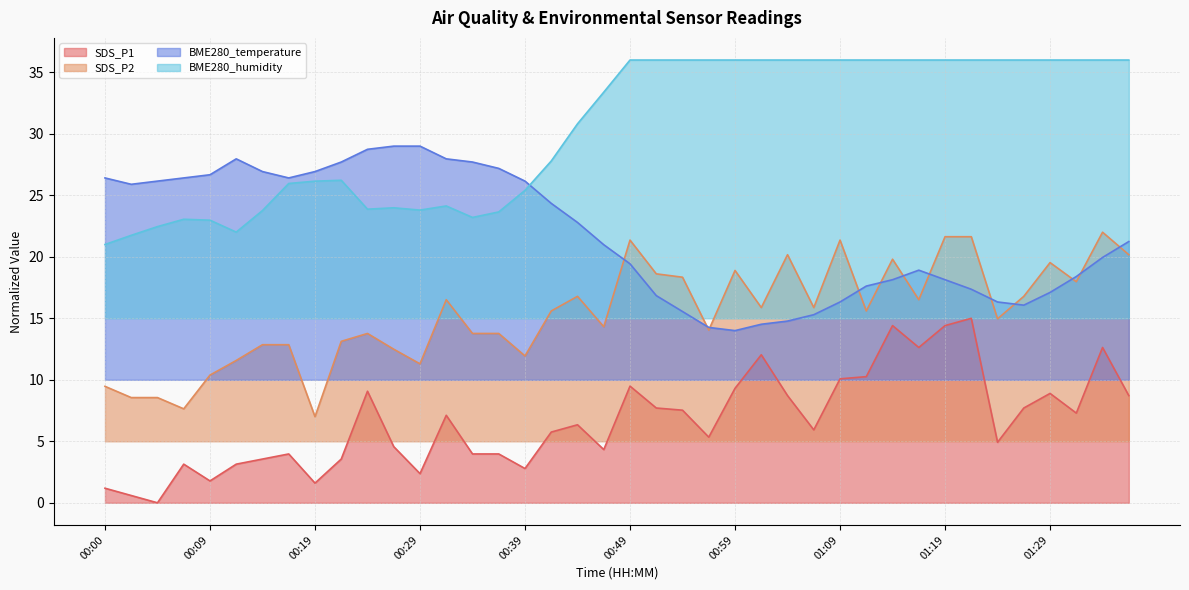

Where is SDS_P2 nearest to the value 14?

00:56